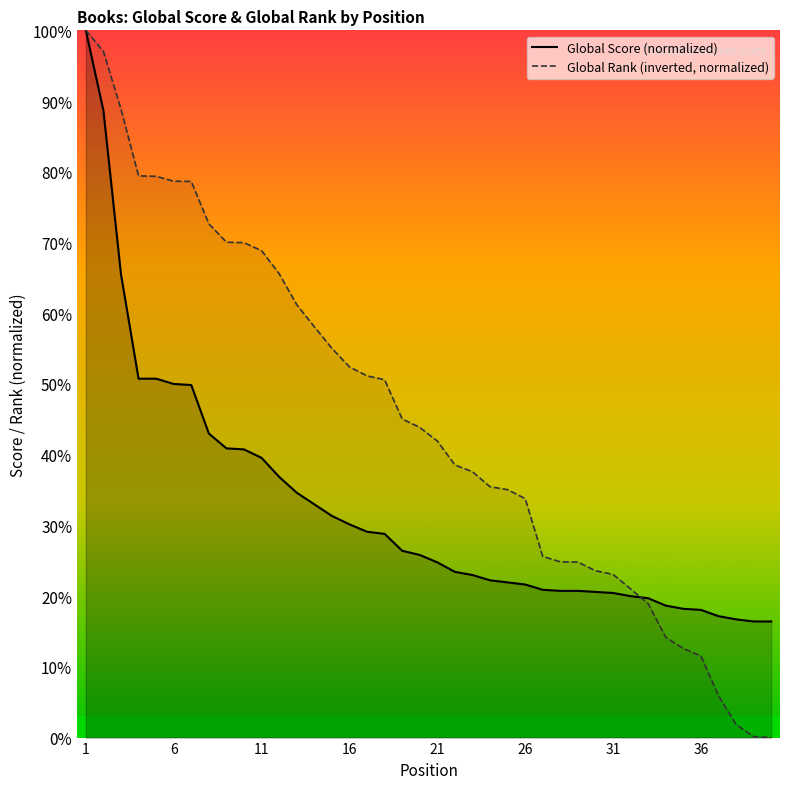

Reading left to right, extract all data points from this chart.

Global Score: 1=100.0	2=88.7	3=65.5	4=50.7	5=50.7	6=50.0	7=49.9	8=43.0	9=40.9	10=40.7	11=39.6	12=36.9	13=34.6	14=33.0	15=31.3	16=30.1	17=29.1	18=28.8	19=26.4	20=25.8	21=24.8	22=23.4	23=23.0	24=22.2	25=21.9	26=21.6	27=20.9	28=20.7	29=20.7	30=20.6	31=20.4	32=20.0	33=19.7	34=18.7	35=18.2	36=18.1	37=17.2	38=16.7	39=16.4	40=16.4
Global Rank (normalized): 1=100.0	2=97.0	3=88.9	4=79.4	5=79.4	6=78.7	7=78.6	8=72.6	9=70.0	10=70.0	11=68.8	12=65.6	13=61.2	14=58.1	15=55.0	16=52.4	17=51.1	18=50.6	19=45.1	20=43.9	21=41.9	22=38.5	23=37.6	24=35.5	25=35.1	26=33.8	27=25.6	28=24.9	29=24.8	30=23.6	31=23.1	32=21.0	33=18.9	34=14.2	35=12.6	36=11.5	37=5.9	38=1.8	39=0.1	40=0.0